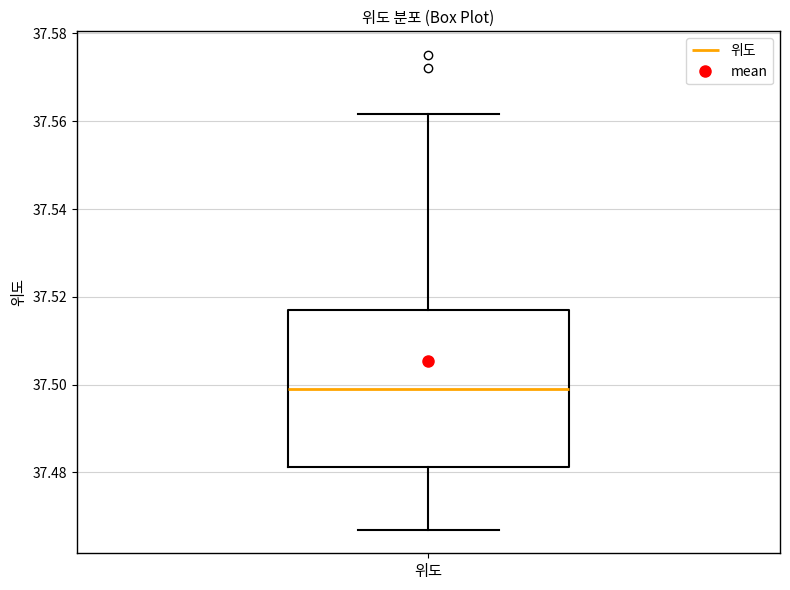

Transcribe this box plot: give where the median line is, the range the box spans, and where the two whiskers end, as read against the y-axis. The values are not printed on the chart, so give them approximately, as read against the axis.

median 37.500, box 37.482 to 37.516, whiskers 37.466 to 37.562